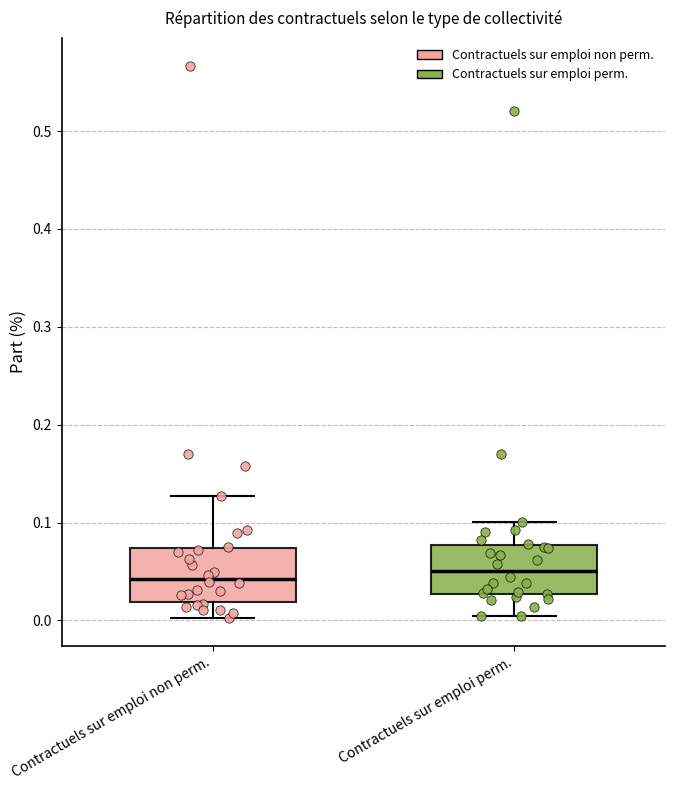

Where does the median line of the box for Contractuels sur emploi perm. sit on the y-axis? The values are not printed on the chart, so give them approximately, as read against the axis.

0.05